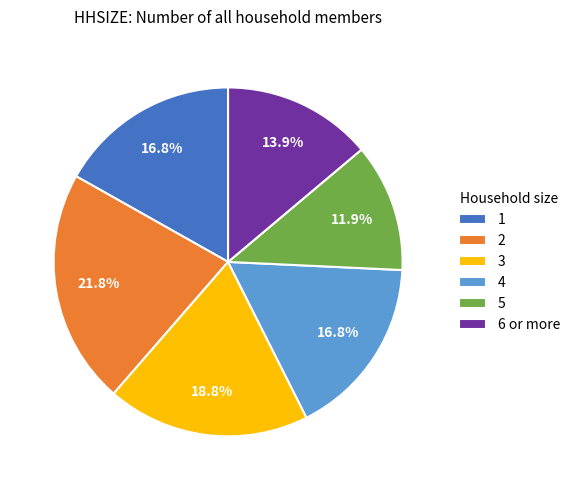

Which slice is the smallest?

5